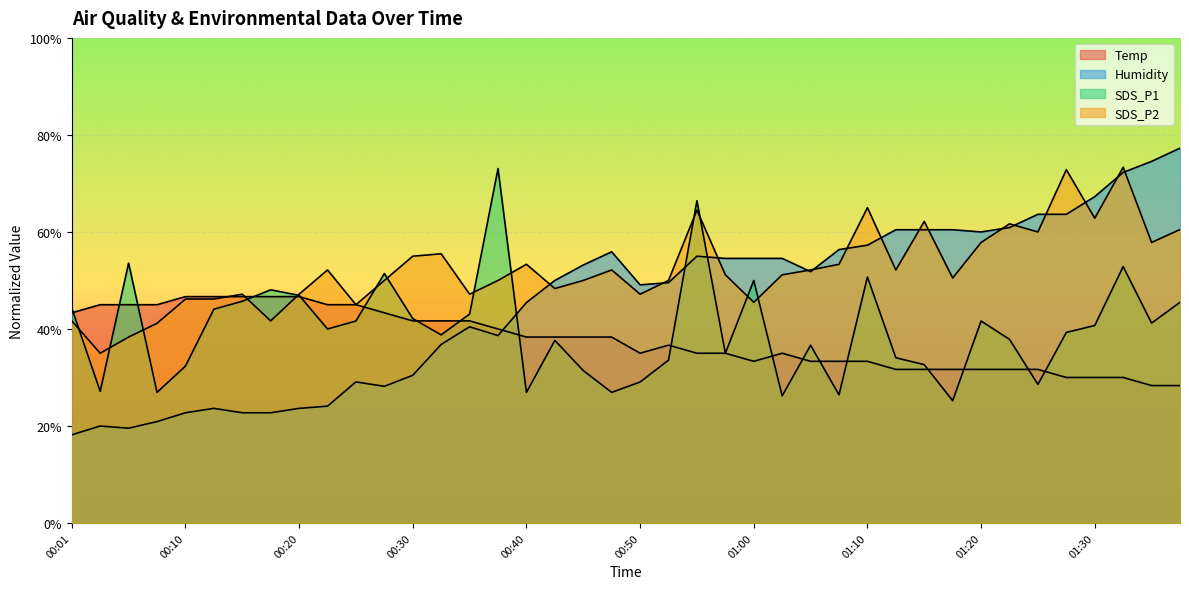

Read the SDS_P2 value at 00:28.

50.0